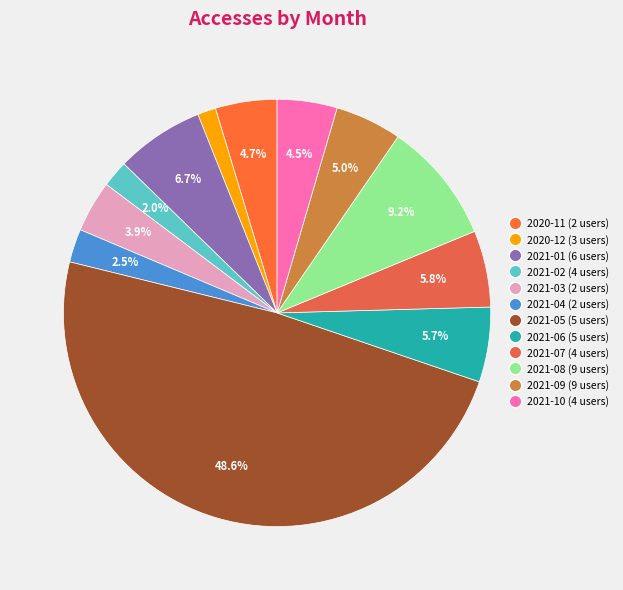

How many slices are in this pie chart?

12